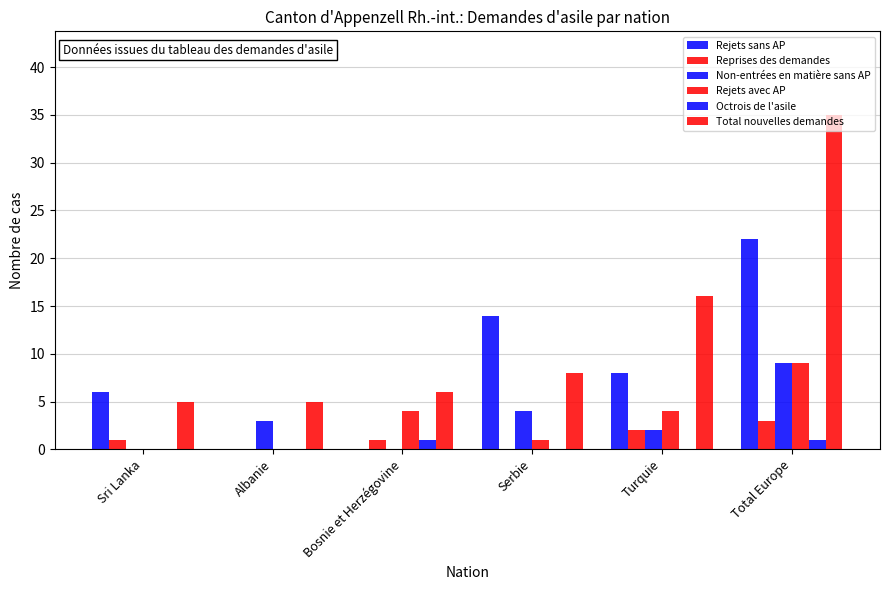

What is the value of the Rejets sans AP bar at the 6th from the left?

22